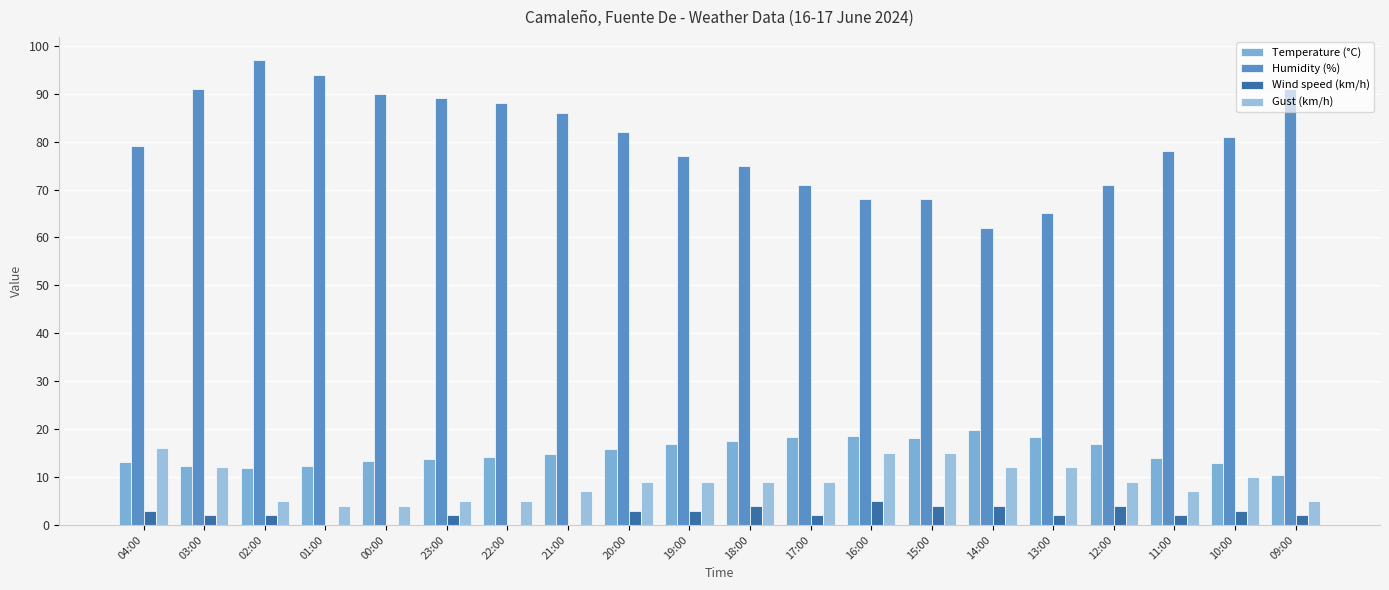

How many categories are shown in the chart?

20